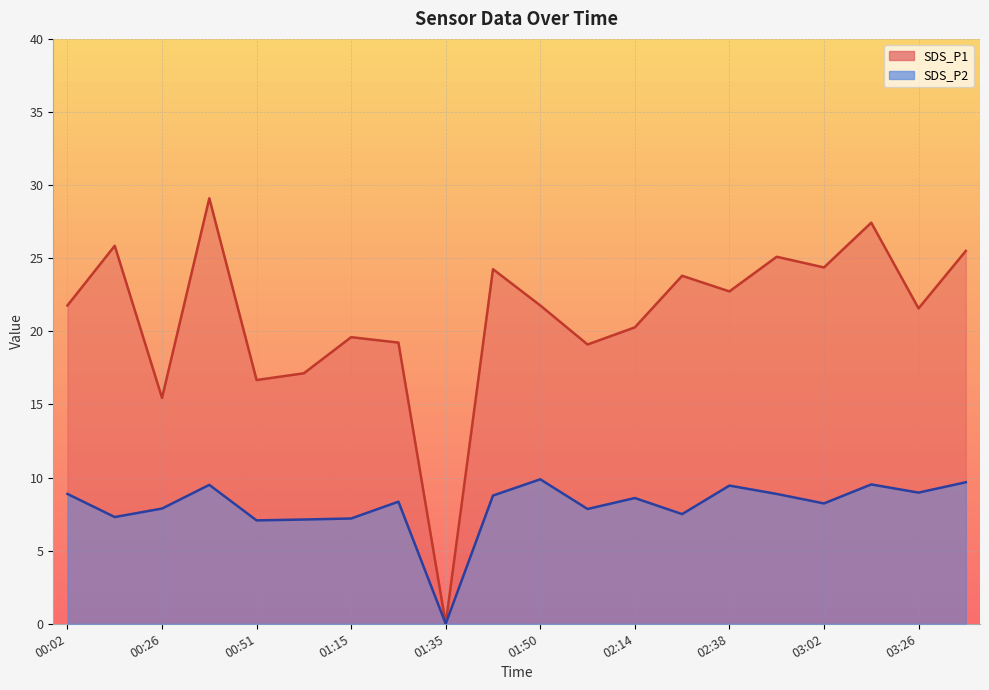

What is the difference between the second highest and minimum values in the SDS_P1 series?

27.4